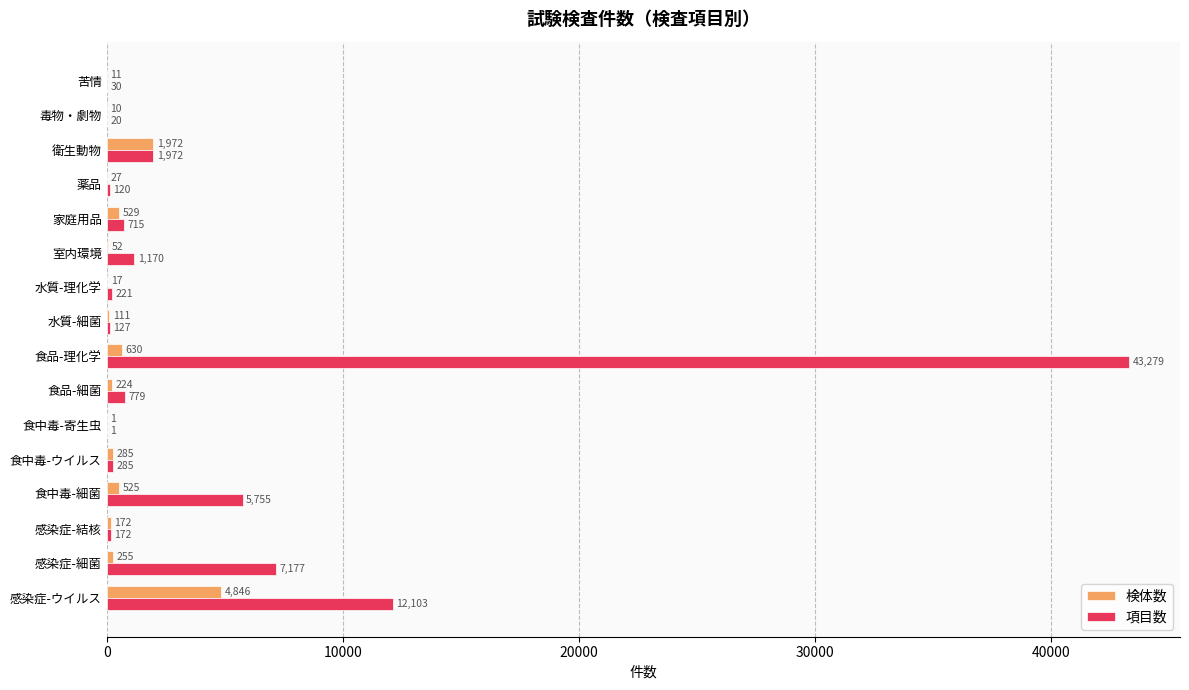

True or false: 検体数 has a value of 1972 at 衛生動物.

True